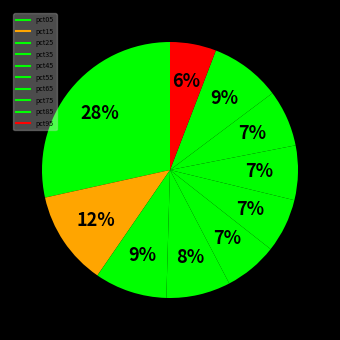

Between pct65 and pct45, which is larger?

pct65